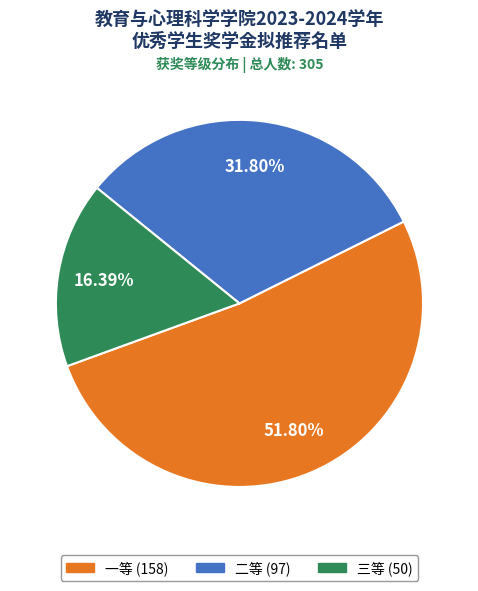

Is there any slice that represents more than half of the pie?

Yes